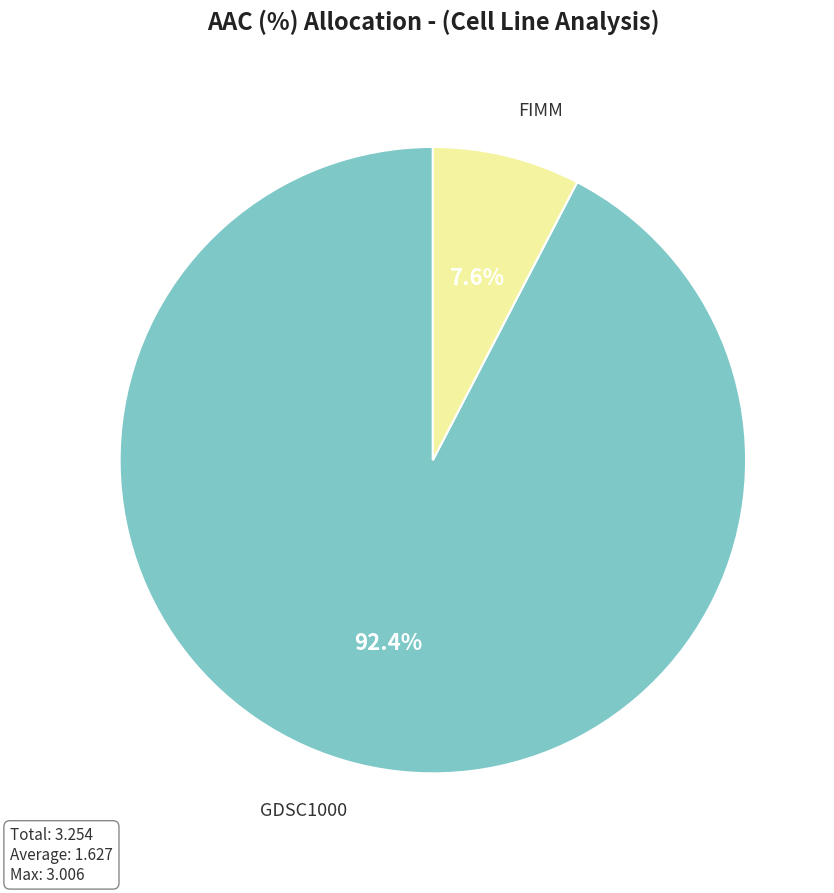

Rank the categories by value from highest to lowest.

GDSC1000, FIMM